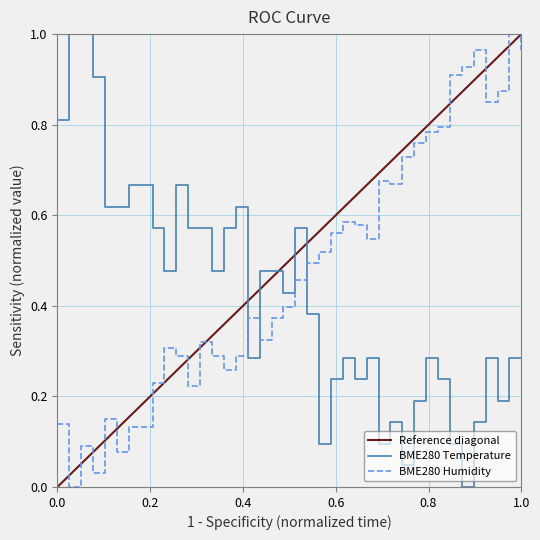

After their last crossing, which series has the higher values: BME280 Temperature or BME280 Humidity?

BME280 Humidity